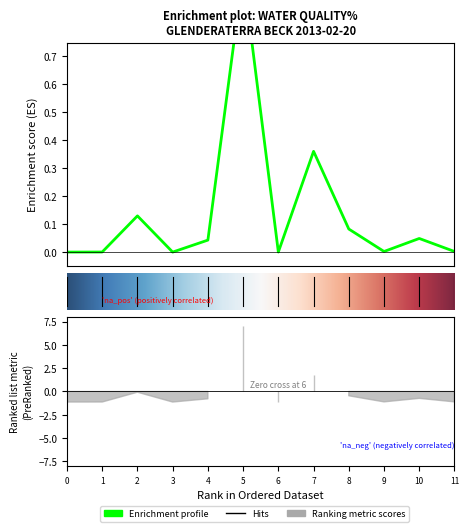

The value at Ammonia(N) is 0.0. True or false?

False